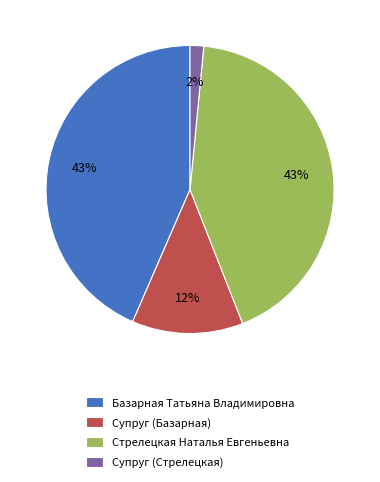

How many segments does this pie chart have?

4